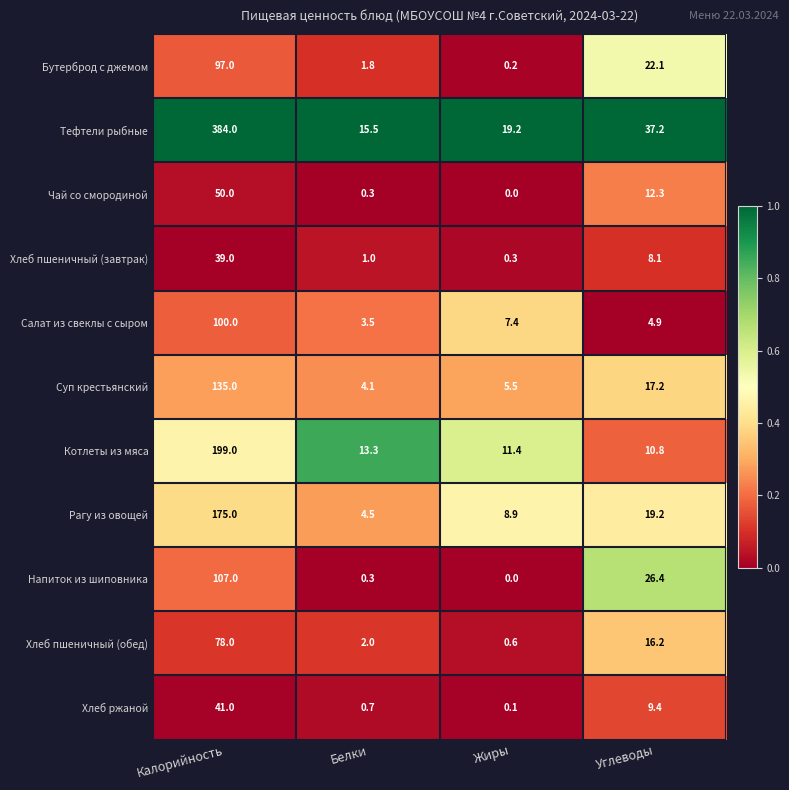

What is the difference between the Суп крестьянский values at Белки and Углеводы?

13.1